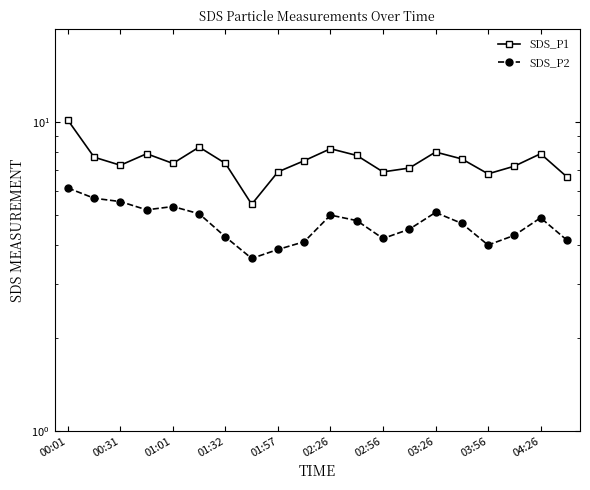

How many distinct data groups are displayed?

2